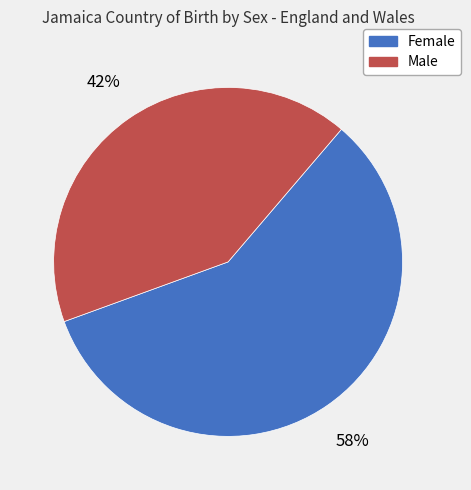

The Male slice represents 34% of the pie. True or false?

False